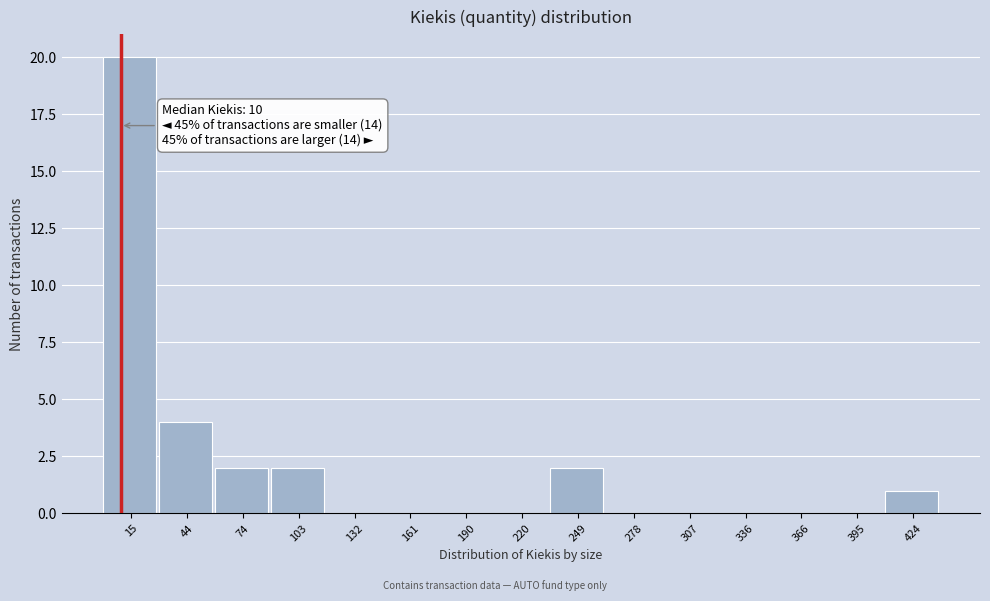

Over which range of the x-axis is the bar tallest?

0 to 30